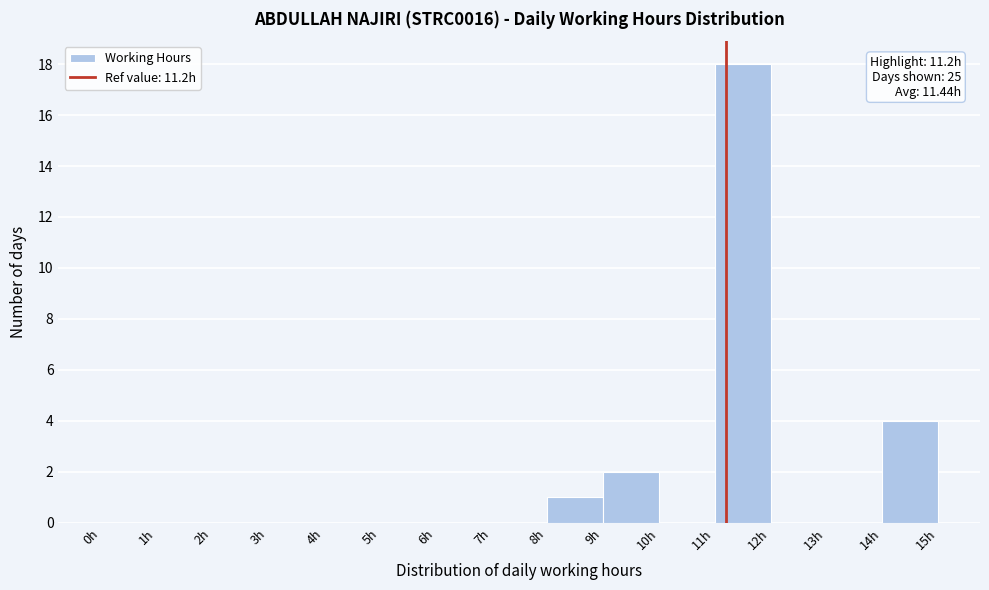

Which range on the x-axis has the tallest bar?

11 to 12